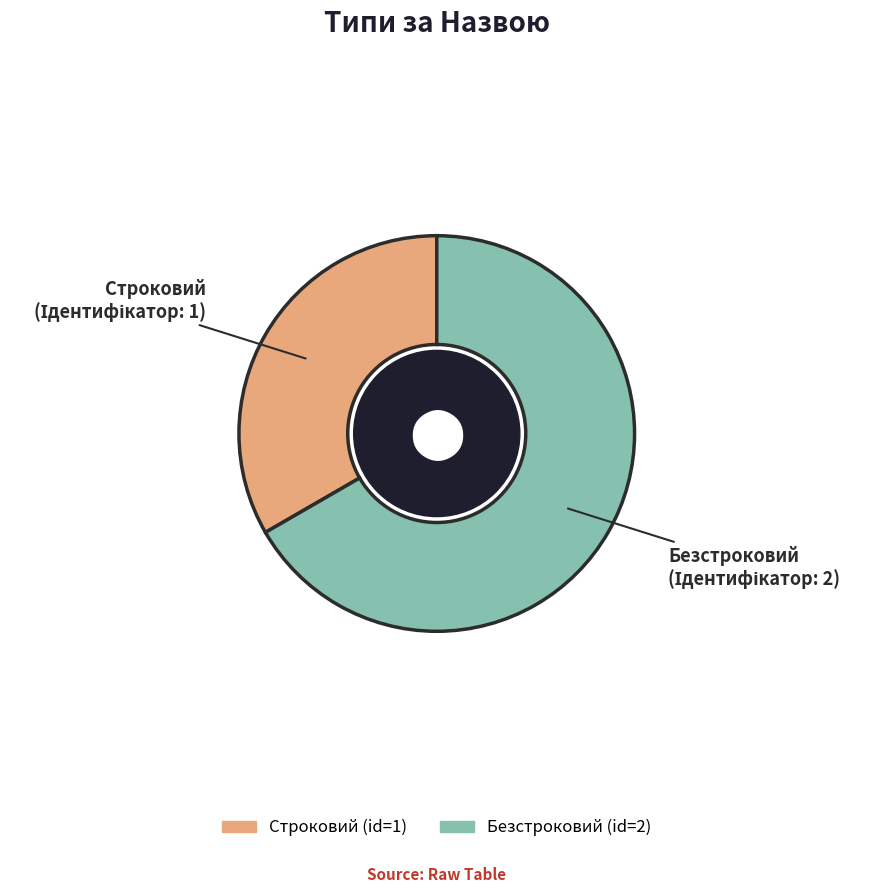

Rank the categories by value from lowest to highest.

Строковий, Безстроковий